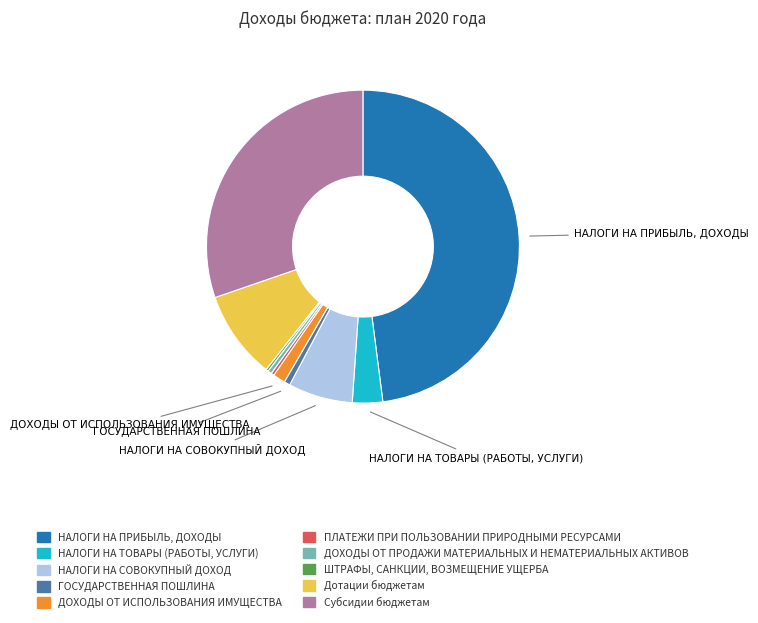

Is the sum of ДОХОДЫ ОТ ИСПОЛЬЗОВАНИЯ ИМУЩЕСТВА and Дотации бюджетам greater than half?

No